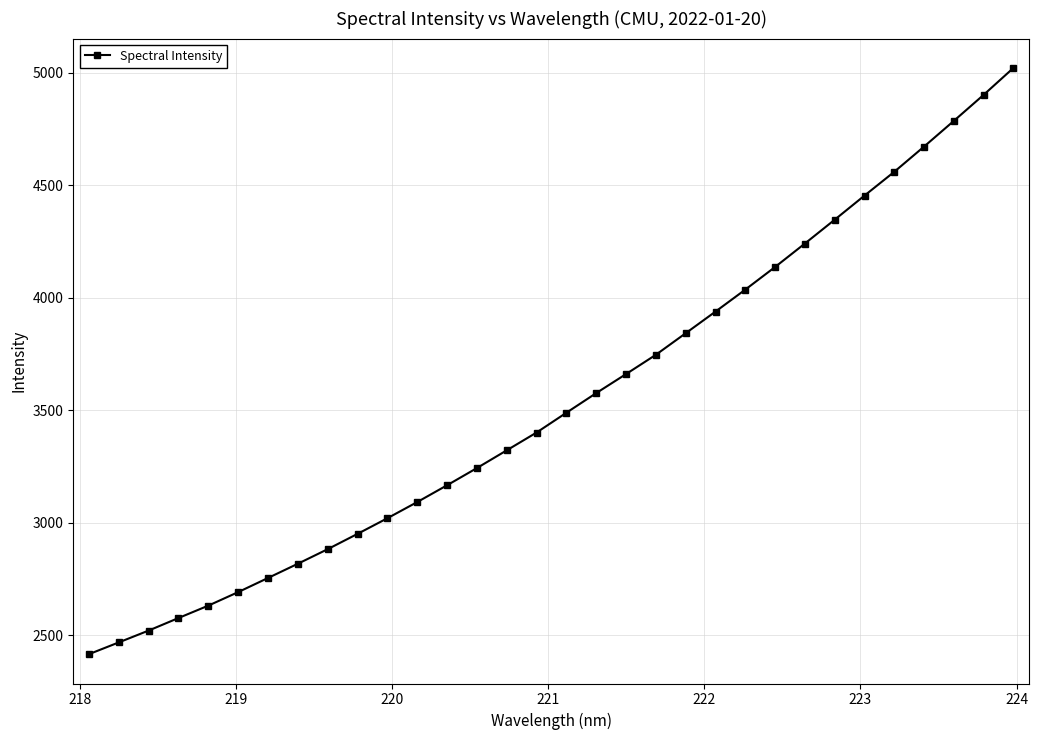

What is the average value?

3542.8